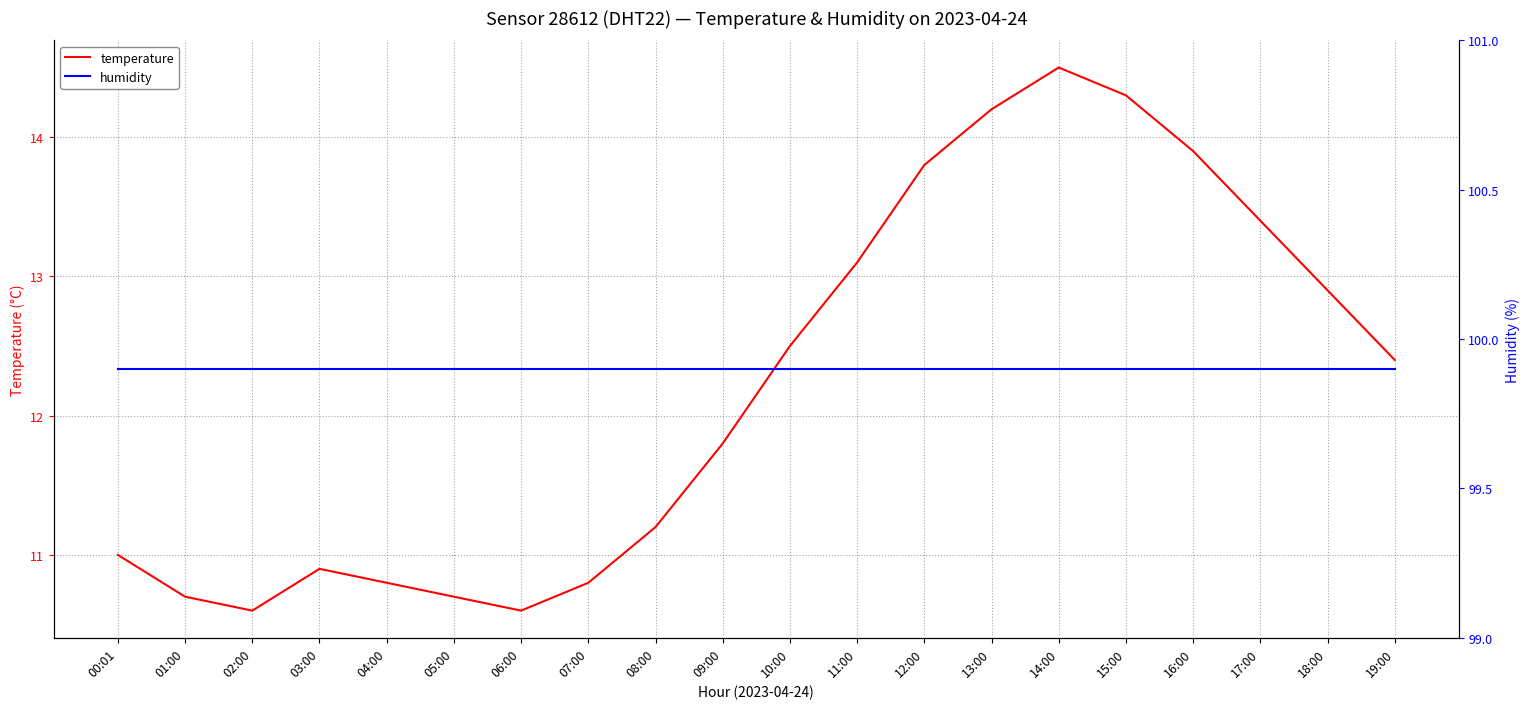

At which category is the sum across all series the highest?

14:00